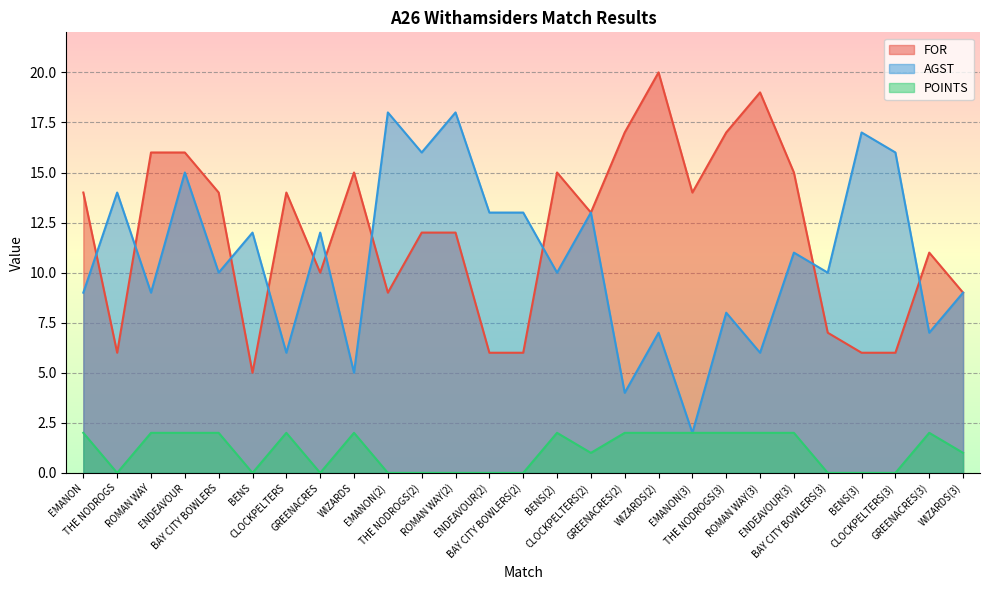

How many values in the AGST series exceed 10?

13